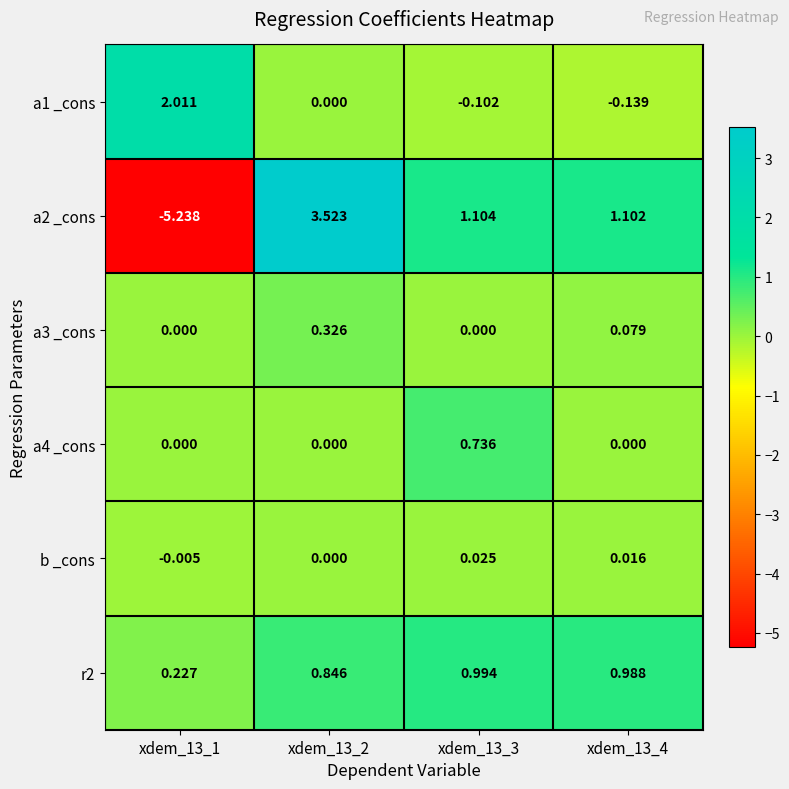

Which series has the largest total across all categories?

r2